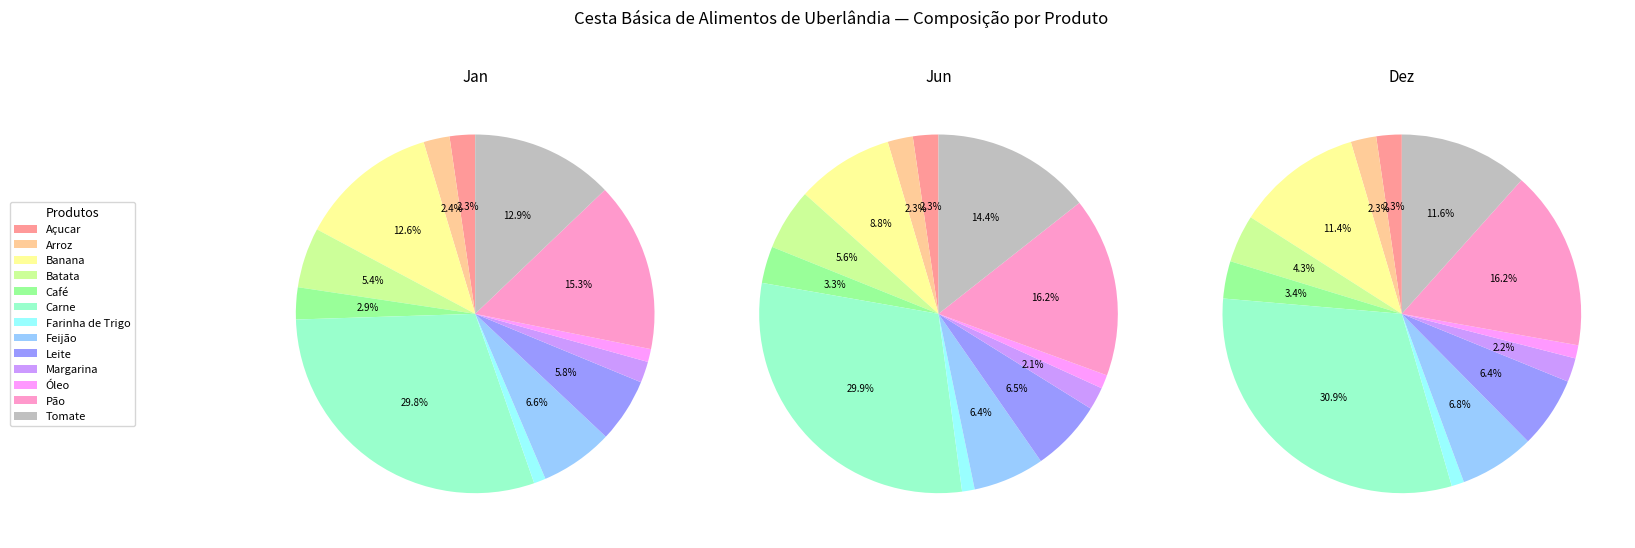

Count the number of slices in the pie.

13